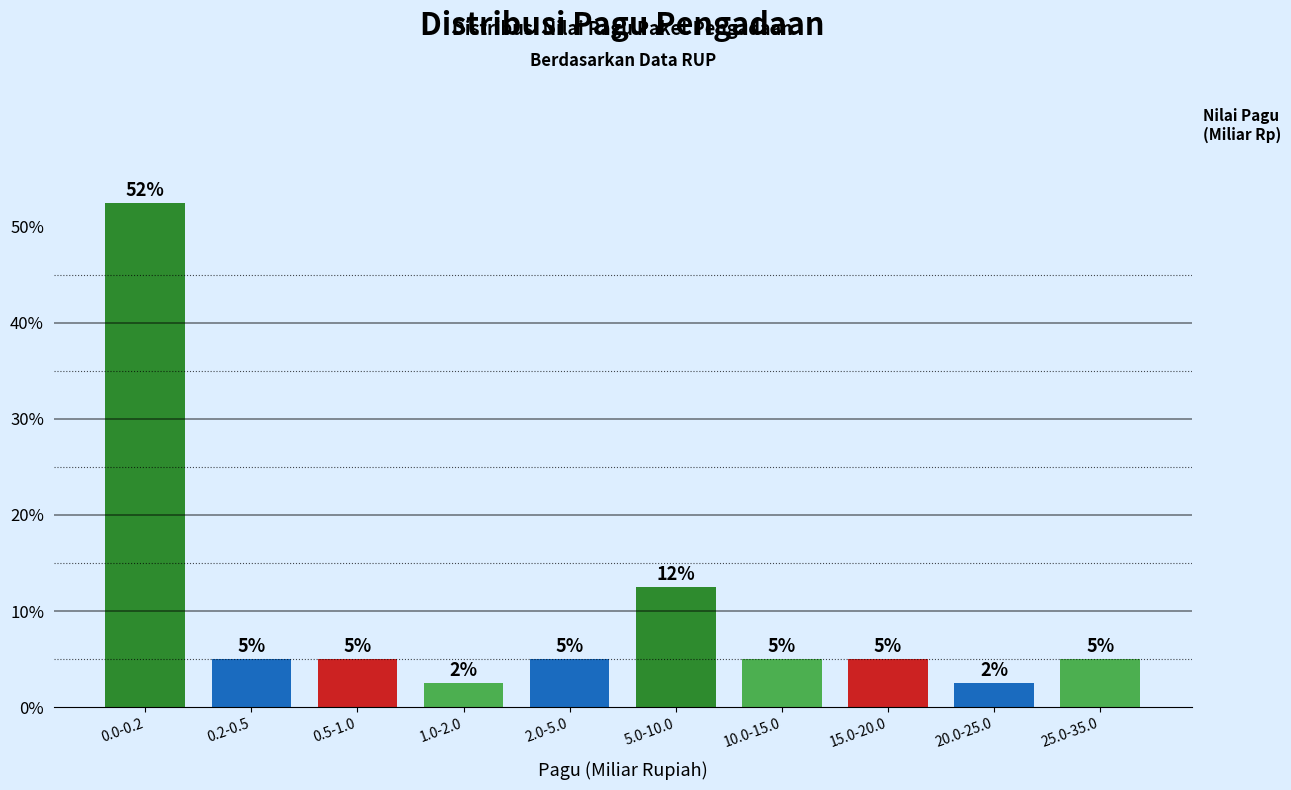

What is the smallest value displayed?

2.5